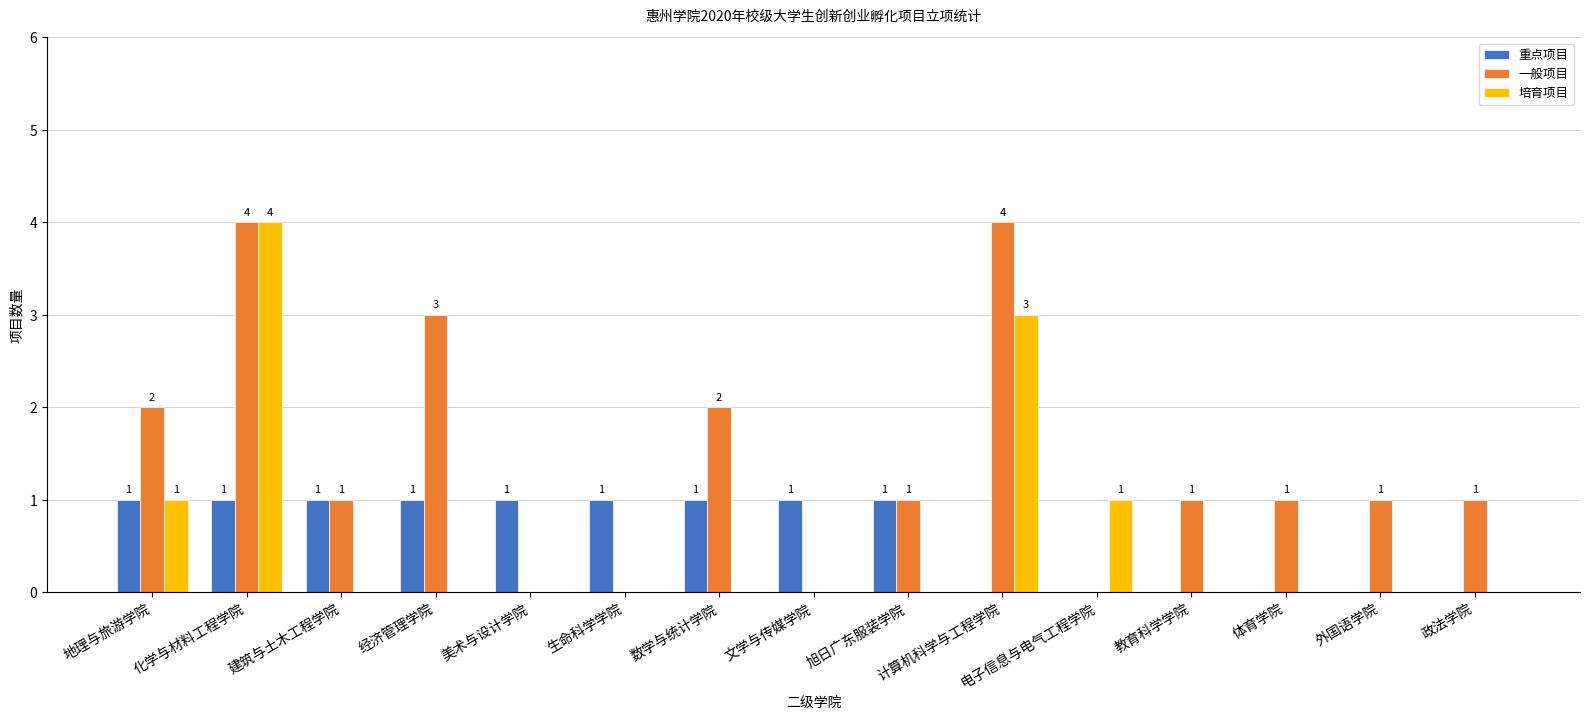

What is the sum of all 培育项目 values?

9